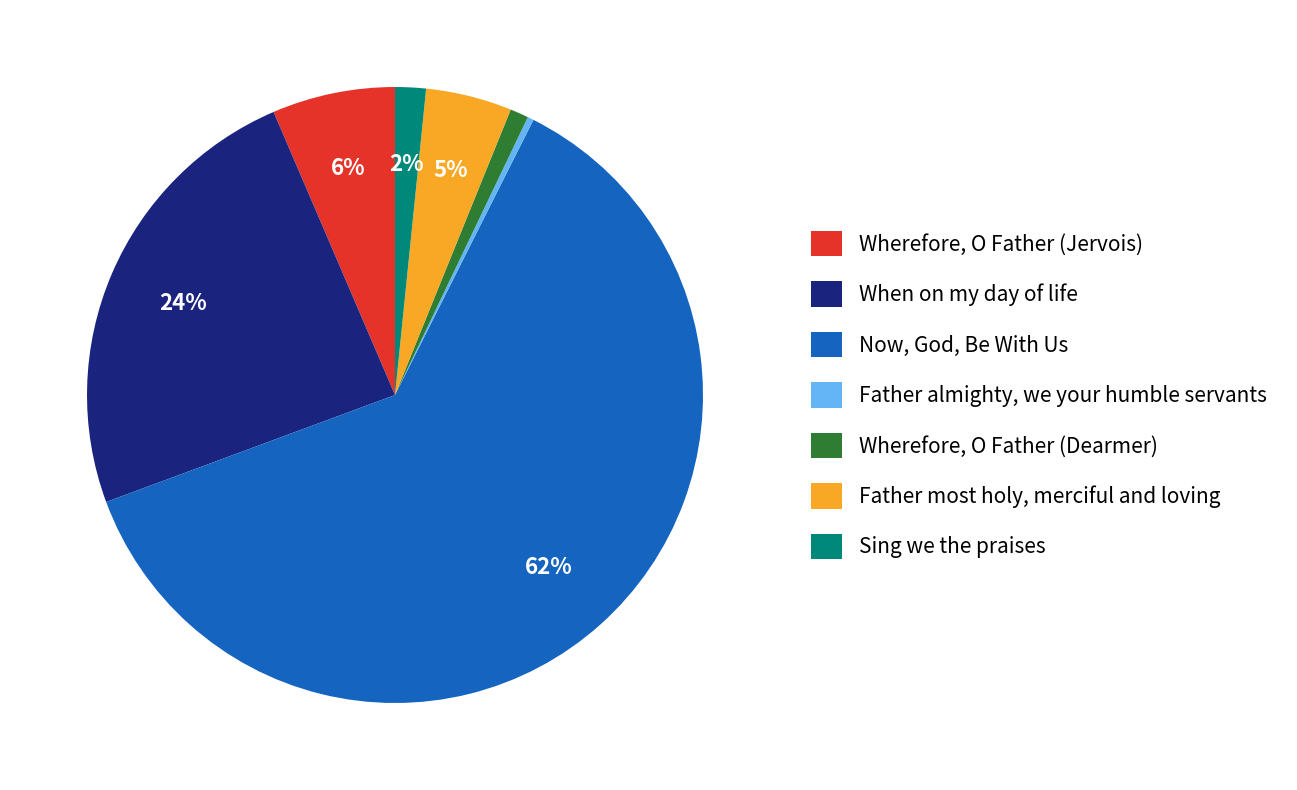

True or false: When on my day of life accounts for 38% of the total.

False